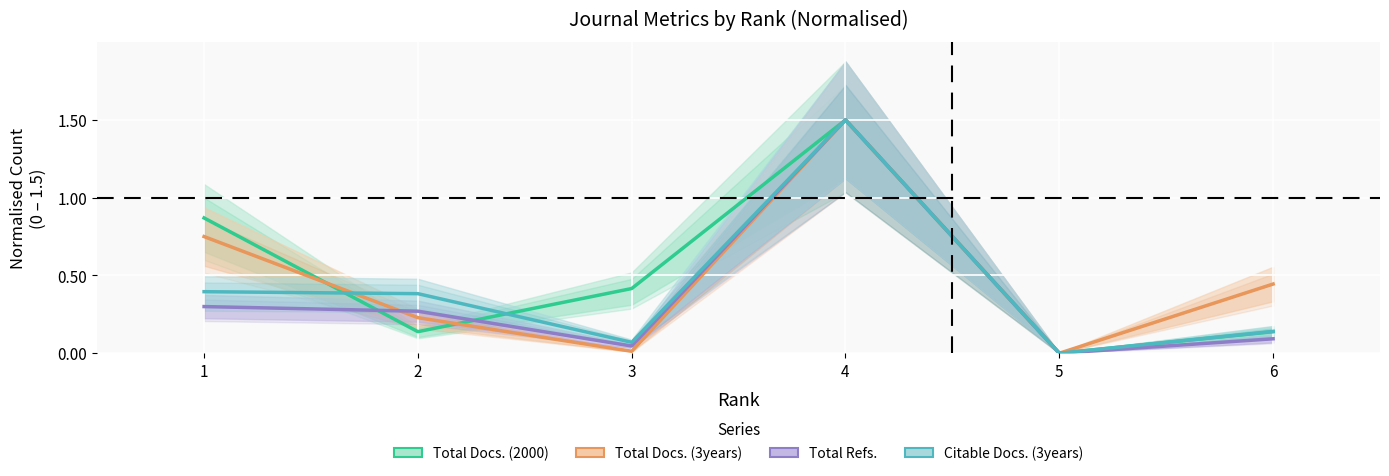

Which category has the lowest value across all series?

5